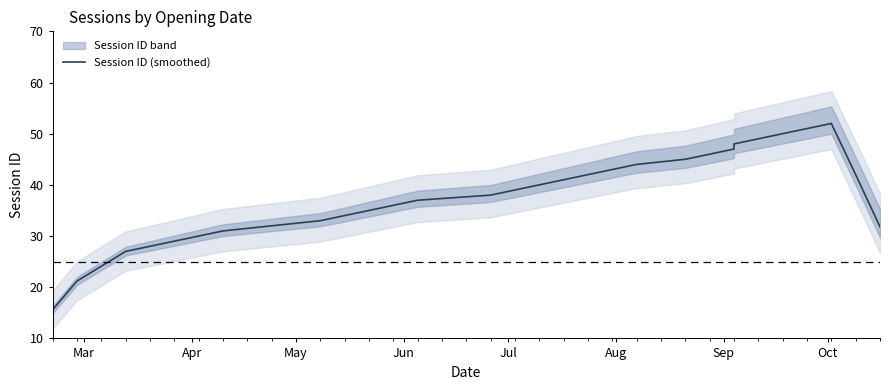

How many values exceed 39?

14